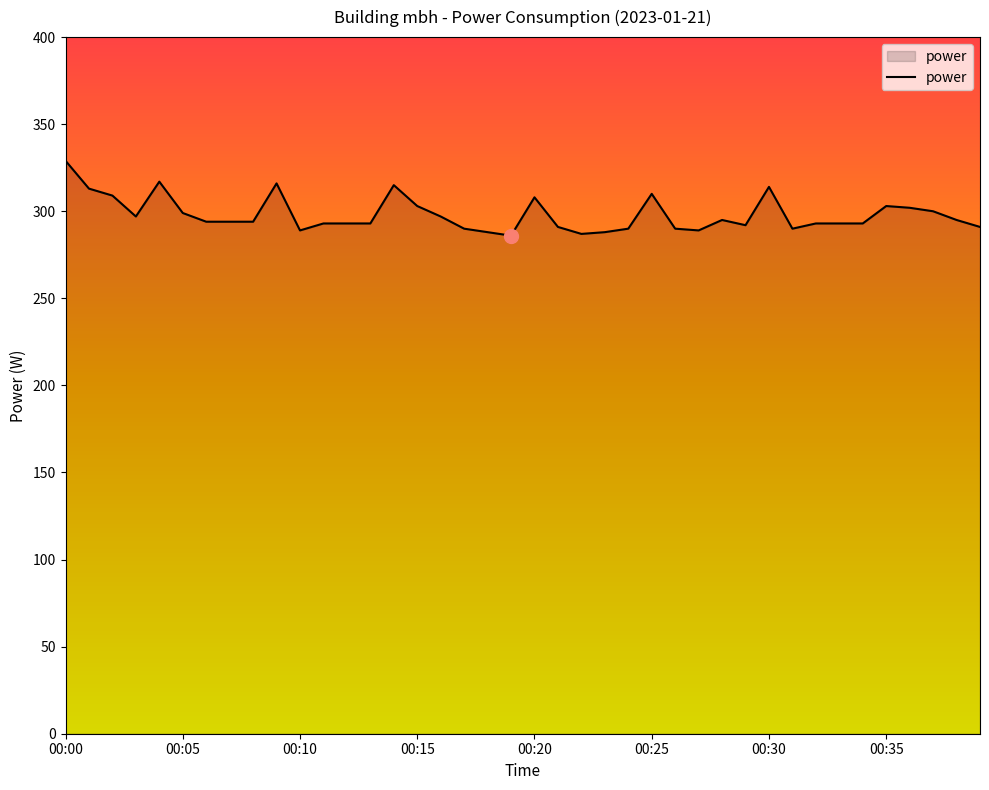

What is the difference between the maximum and minimum values?

43